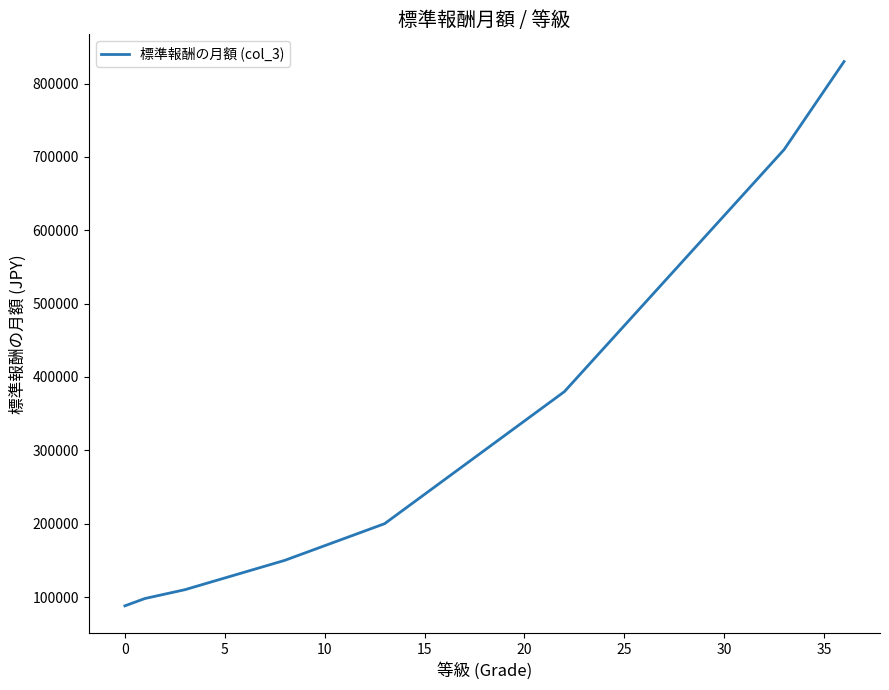

What is the smallest value displayed?

88000